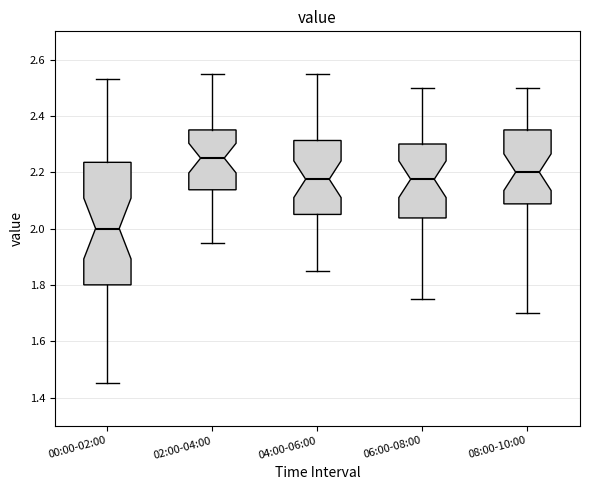

Where does the median line of the box for 06:00-08:00 sit on the y-axis? The values are not printed on the chart, so give them approximately, as read against the axis.

2.18